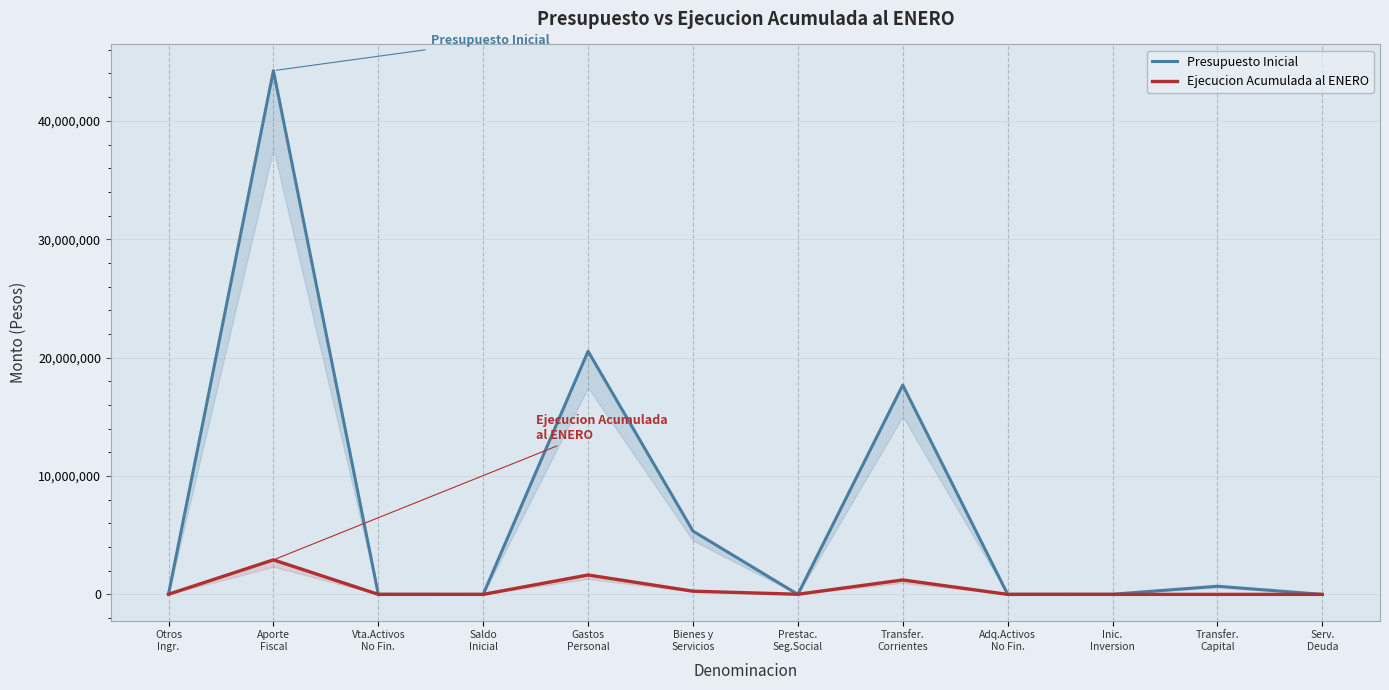

List the series in order of their peak value, lowest first.

Ejecucion Acumulada al ENERO, Presupuesto Inicial